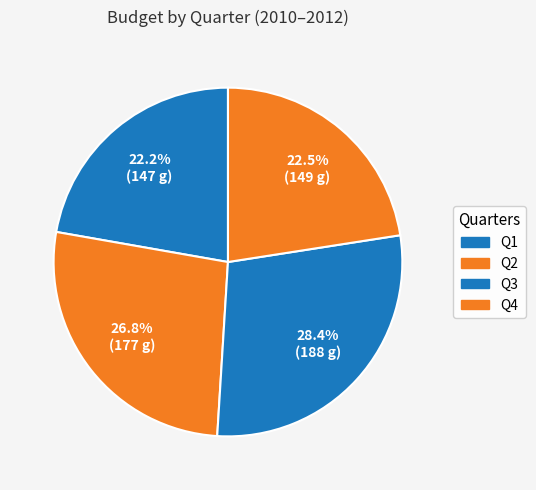

Which slice is the smallest?

Q4